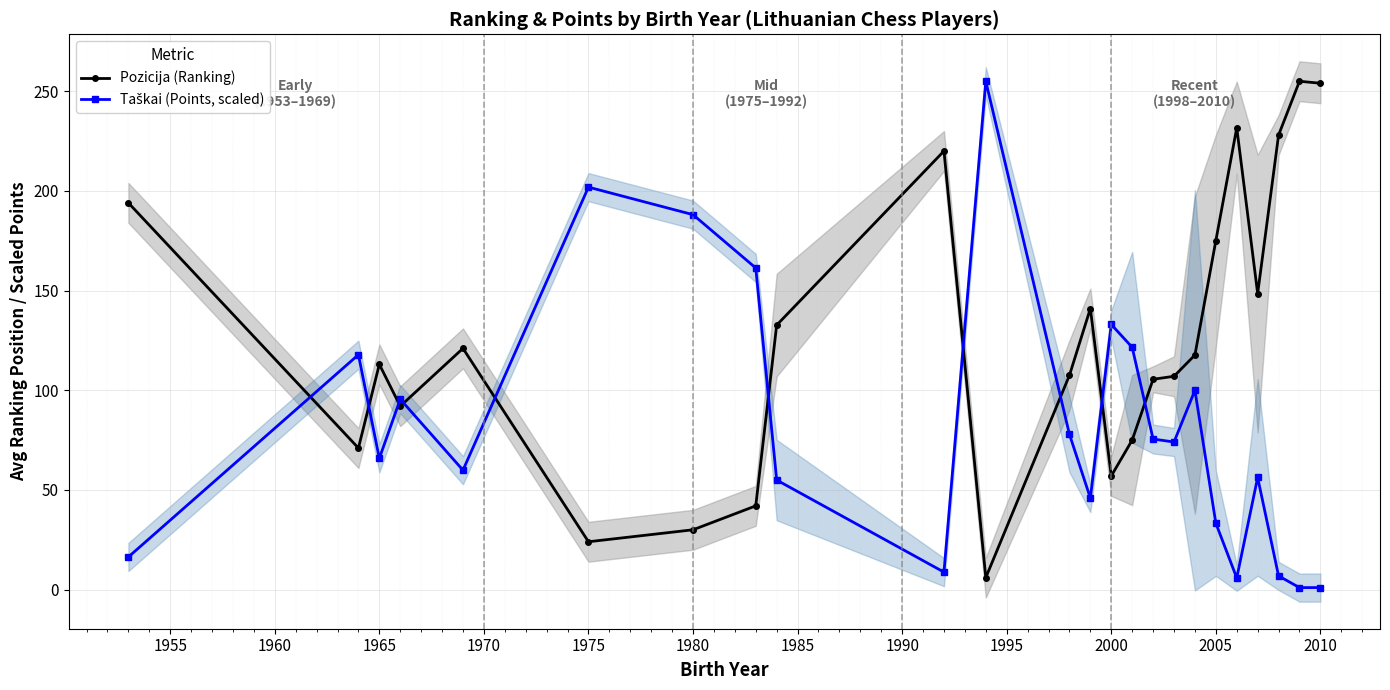

What is the average value of the Pozicija (Ranking) series?

127.0